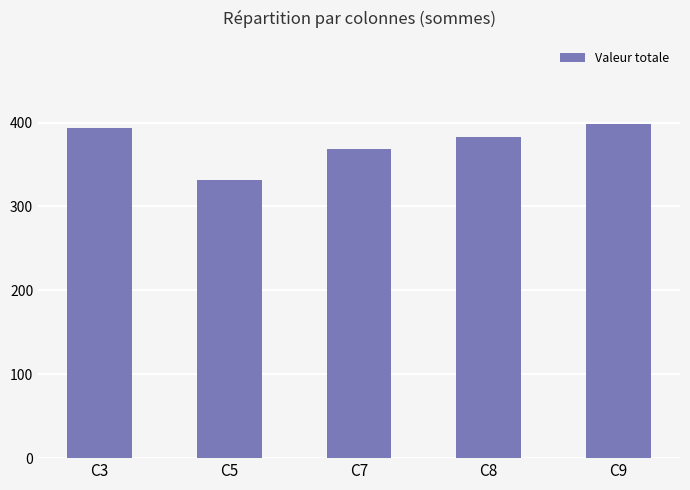

How many categories are shown in the chart?

5